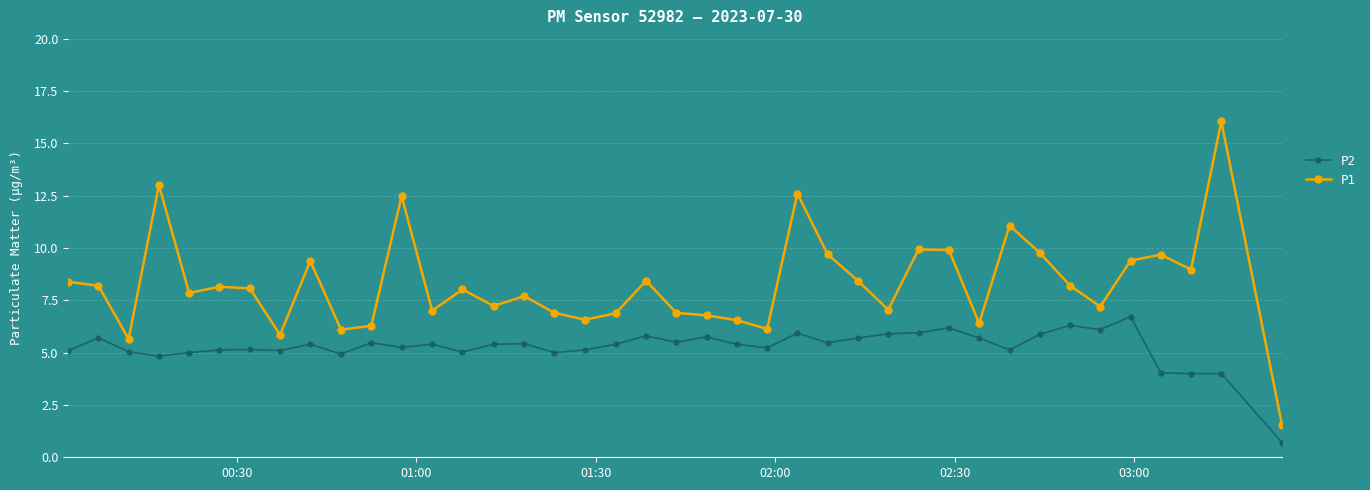

True or false: P2 has more than 0 points higher than both neighbors.

True